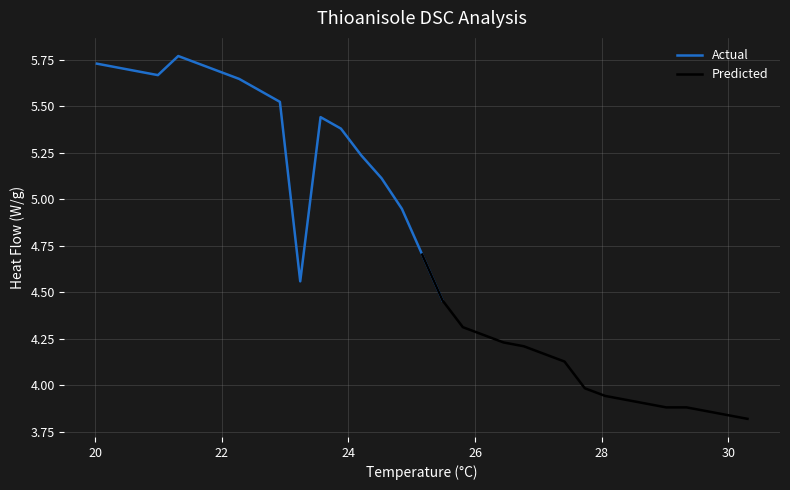

How many points are lower than both their immediate neighbors (excluding endpoints)?

2